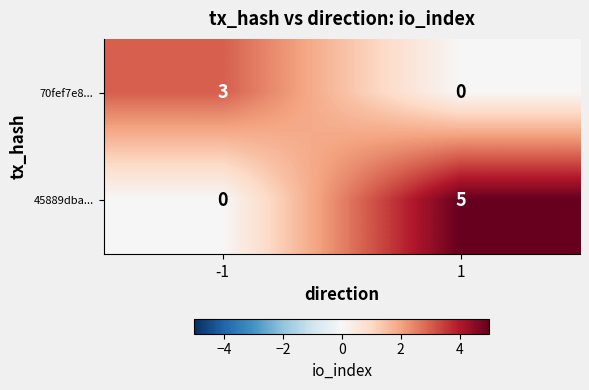

At which category is the sum across all series the highest?

1